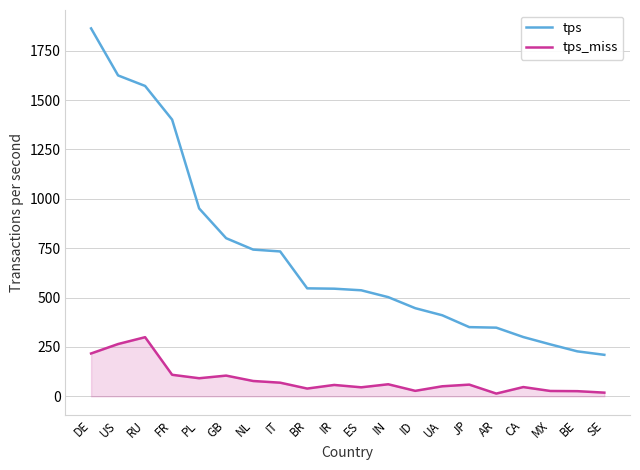

Between RU and IR, which series saw the biggest shift?

tps